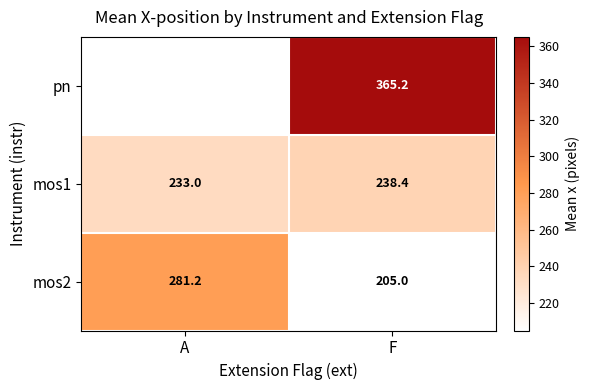

Is the value of mos2 at F greater than the value of mos1 at A?

No